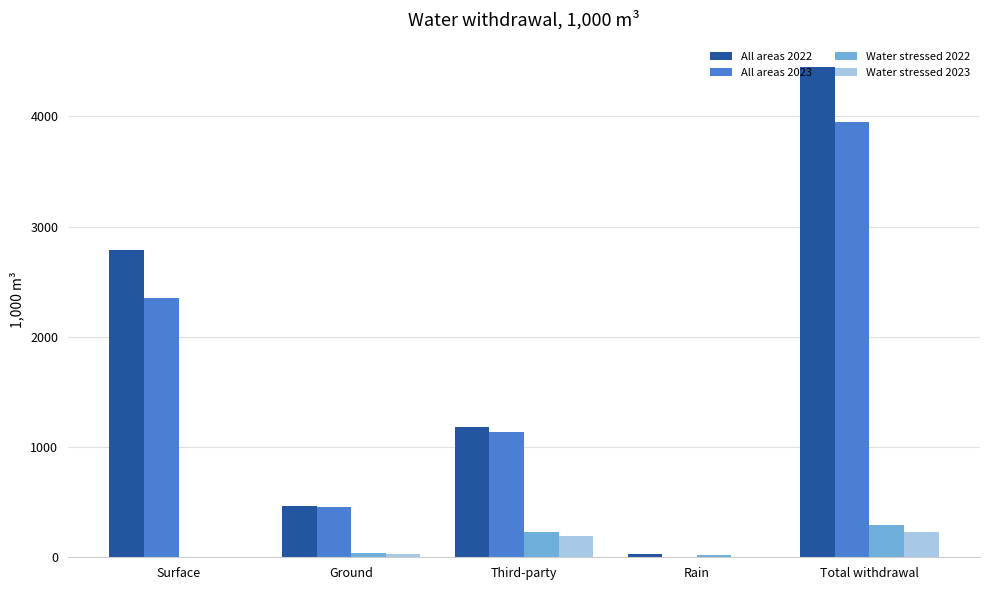

What is the sum of all Water stressed 2022 values?

581